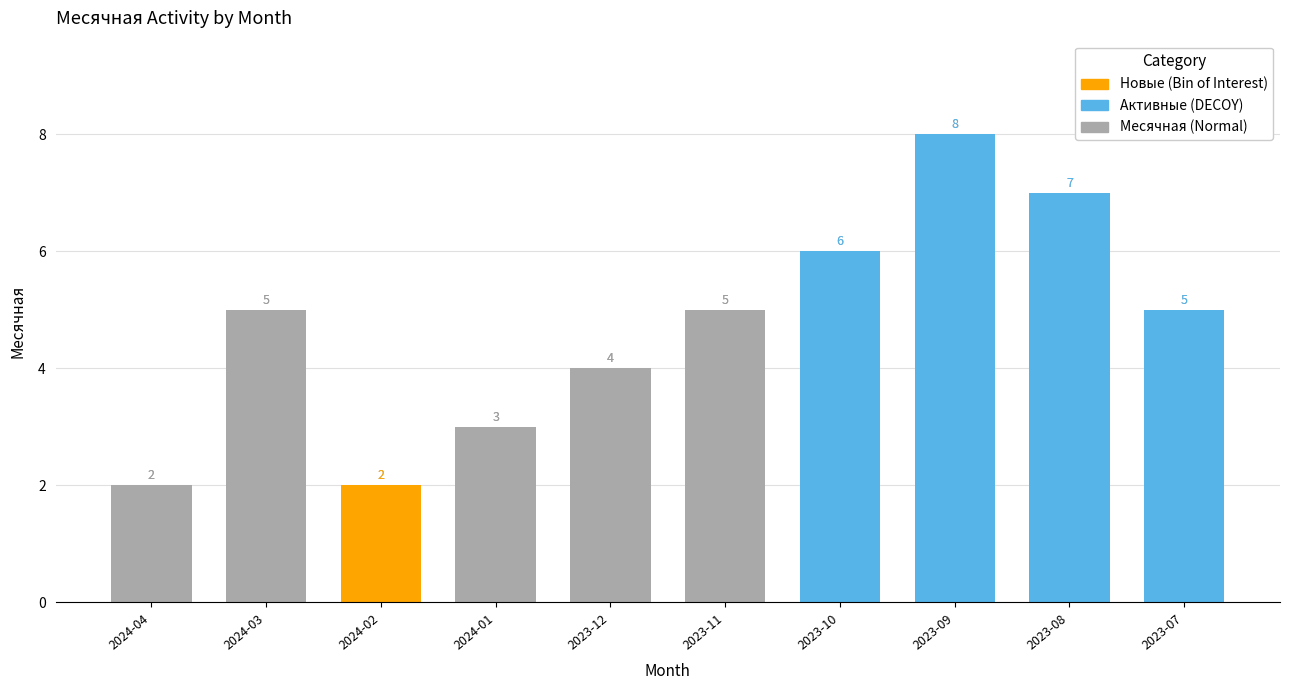

How many distinct data groups are displayed?

1